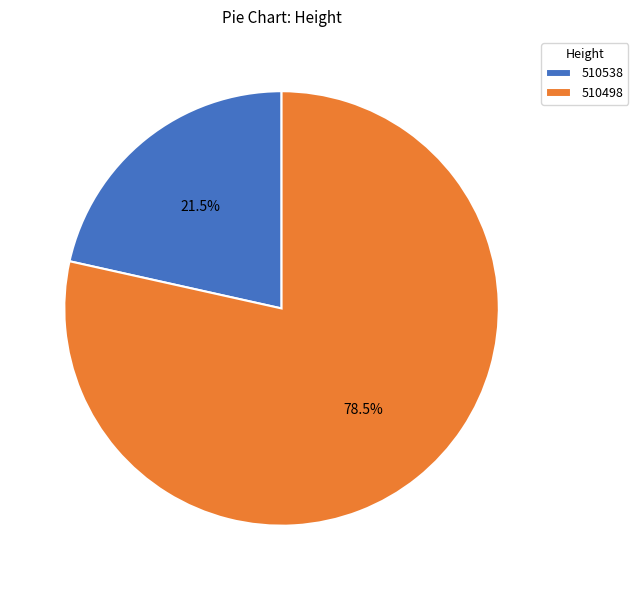

True or false: 510498 accounts for 84% of the total.

False